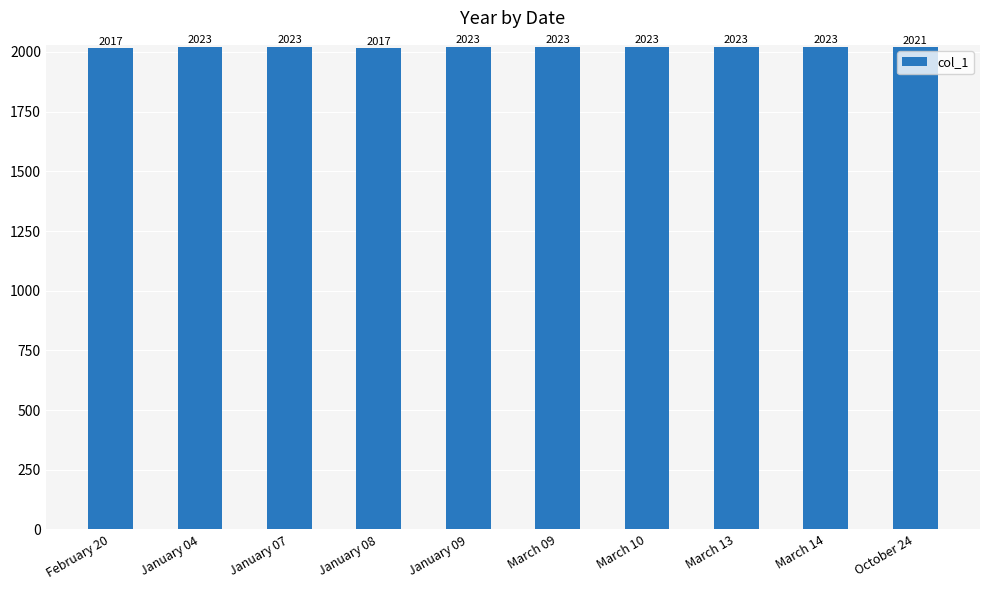

Reading left to right, extract all data points from this chart.

2017	2023	2023	2017	2023	2023	2023	2023	2023	2021